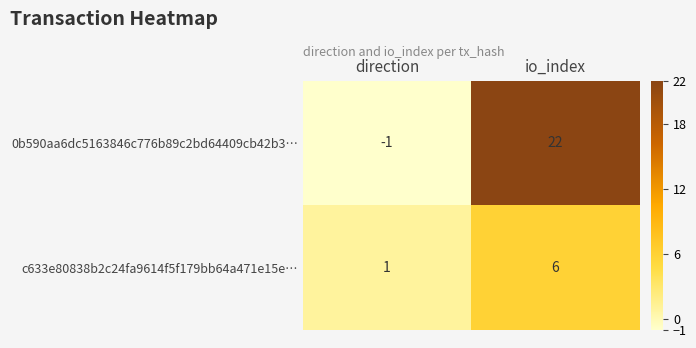

At how many categories does at least one series exceed 5?

1